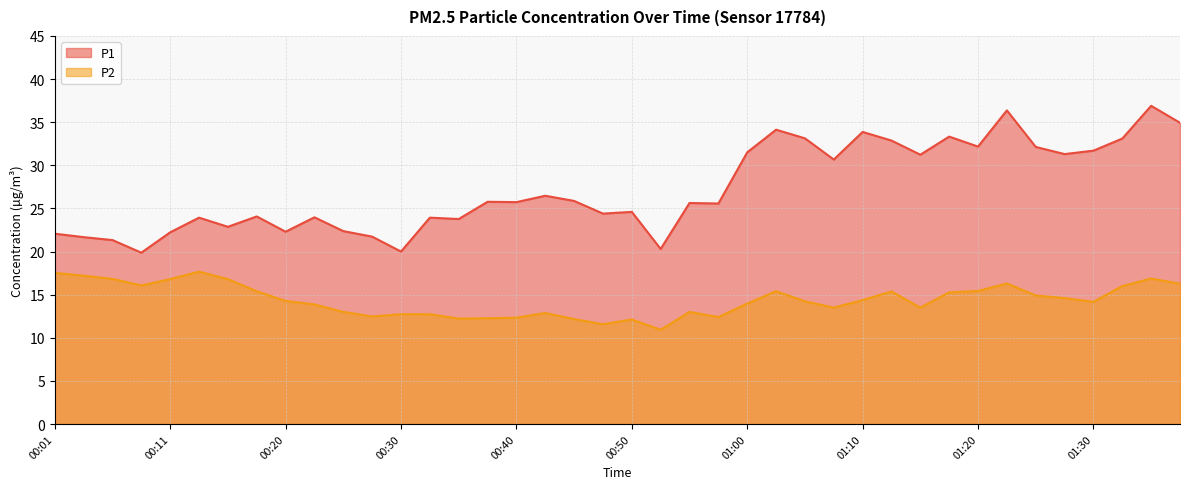

List the series in order of their overall mean, highest first.

P1, P2